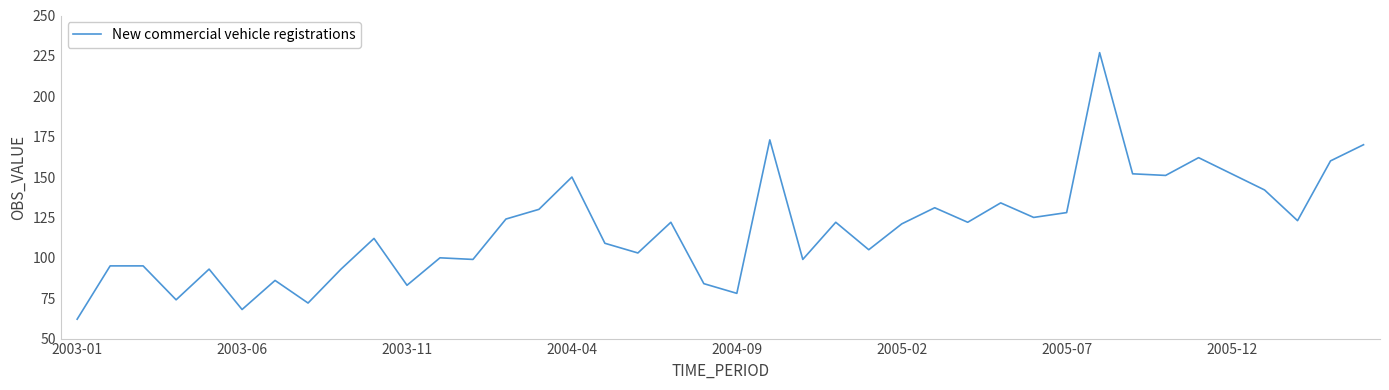

What is the greatest value displayed?

227